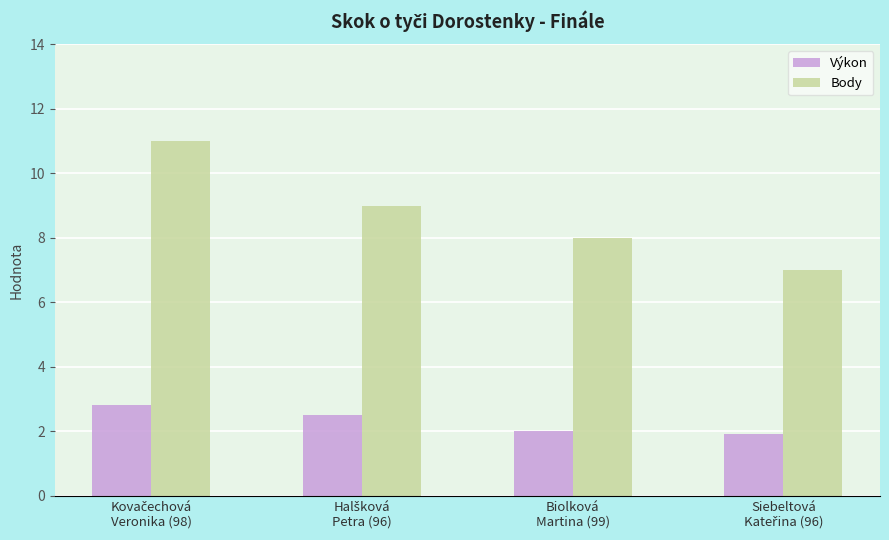

Is it true that Body equals 12.9 at Biolková
Martina (99)?

False